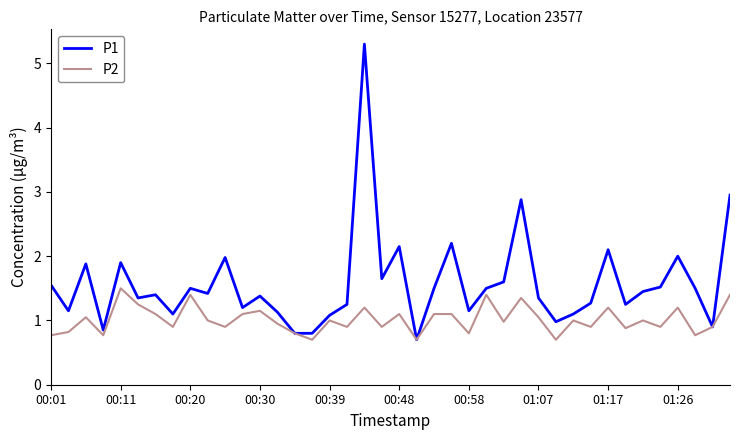

Does the chart have visible grid lines?

No